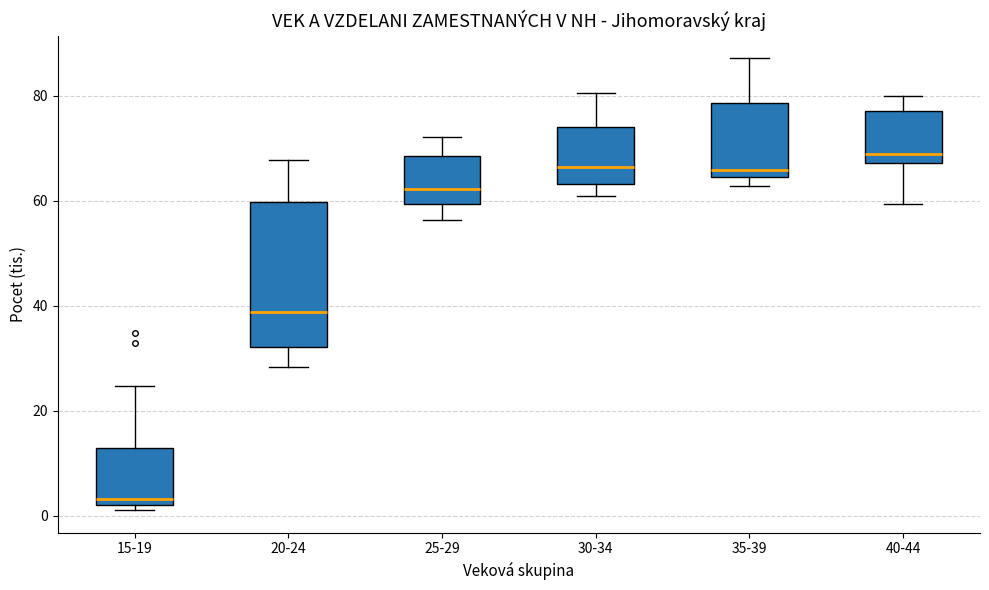

Reading left to right, read every box against the y-axis: the position of its median line, the range the box covers, and the ends of its whiskers. The values are not printed on the chart, so give them approximately, as read against the axis.

15-19: median 4, box 2 to 12, whiskers 2 (just below the box's lower edge) to 24
20-24: median 38, box 32 to 60, whiskers 28 to 68
25-29: median 62, box 60 to 68, whiskers 56 to 72
30-34: median 66, box 64 to 74, whiskers 60 to 80
35-39: median 66, box 64 to 78, whiskers 62 to 88
40-44: median 68 (just above the box's lower edge), box 68 to 78, whiskers 60 to 80